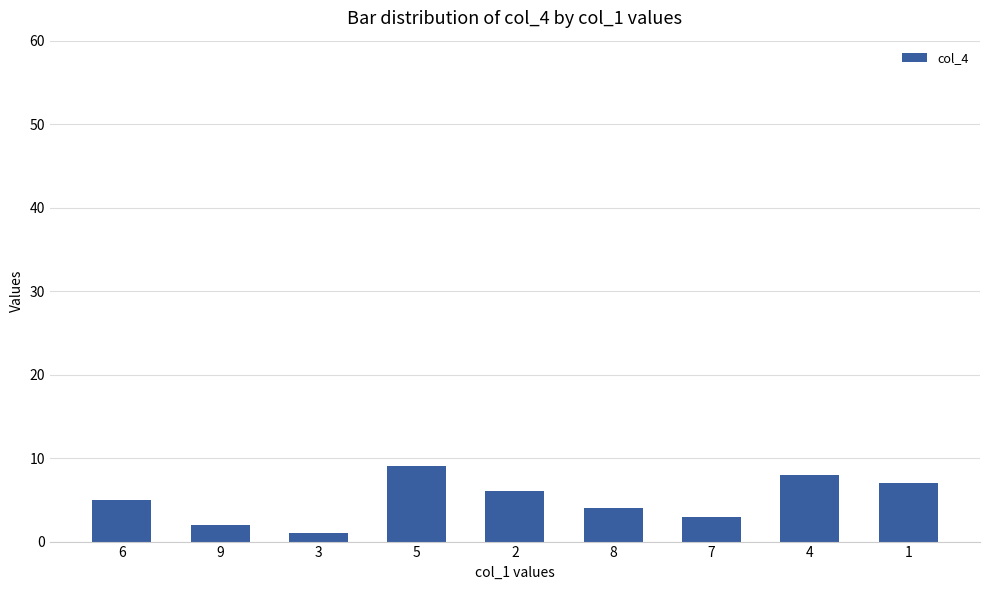

Between 9 and 4, which is larger?

4